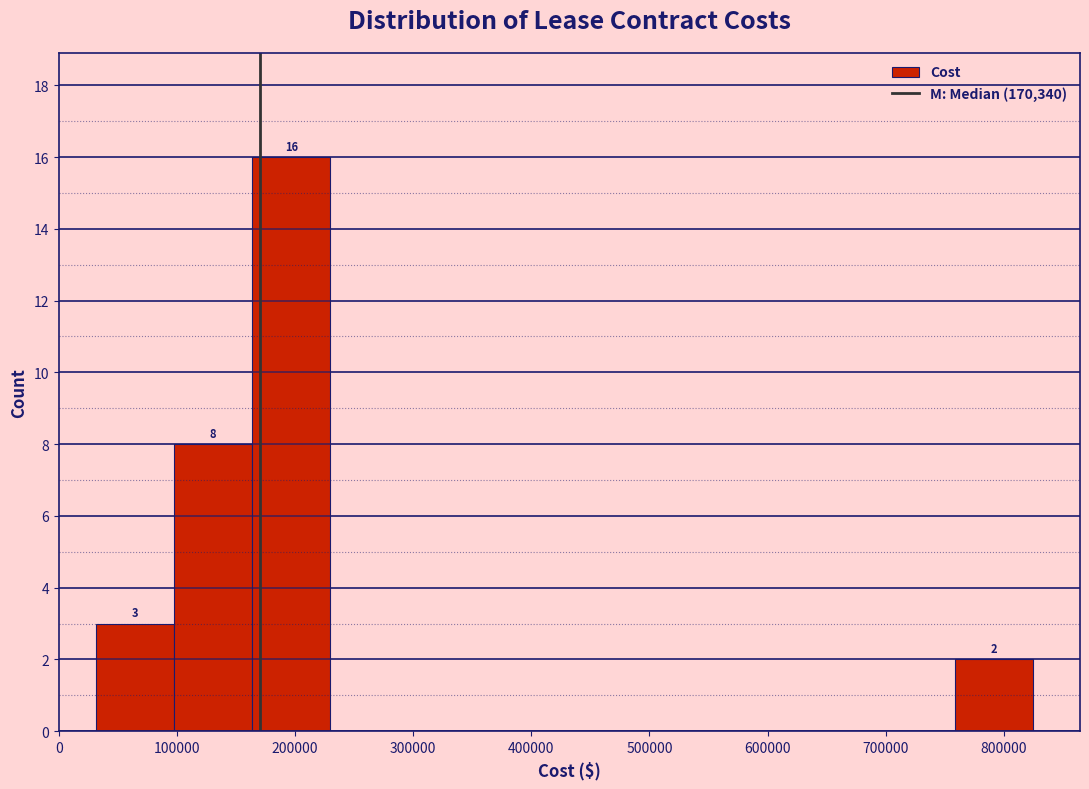

Over which range of the x-axis is the bar tallest?

160000 to 230000